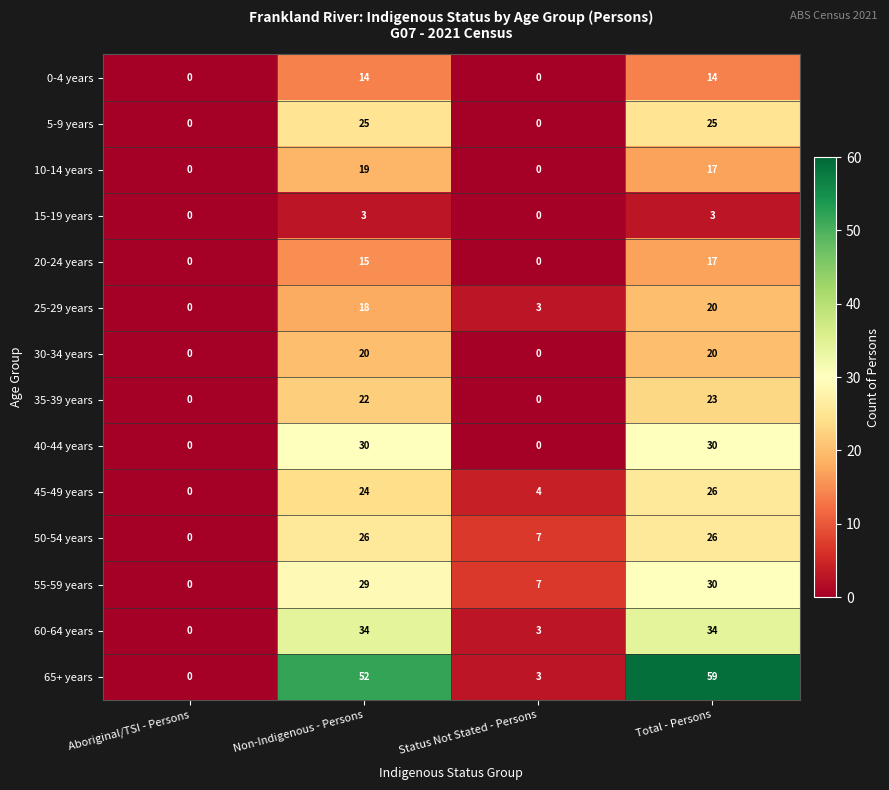

What is the average value of the 30-34 years series?

10